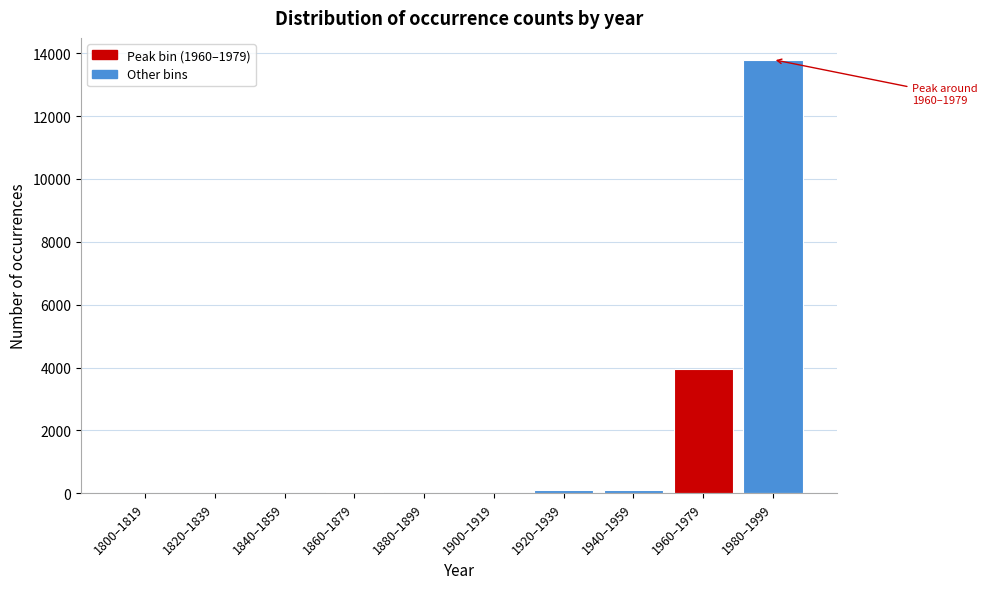

The chart shows a value of 10 at 1900–1919. True or false?

True